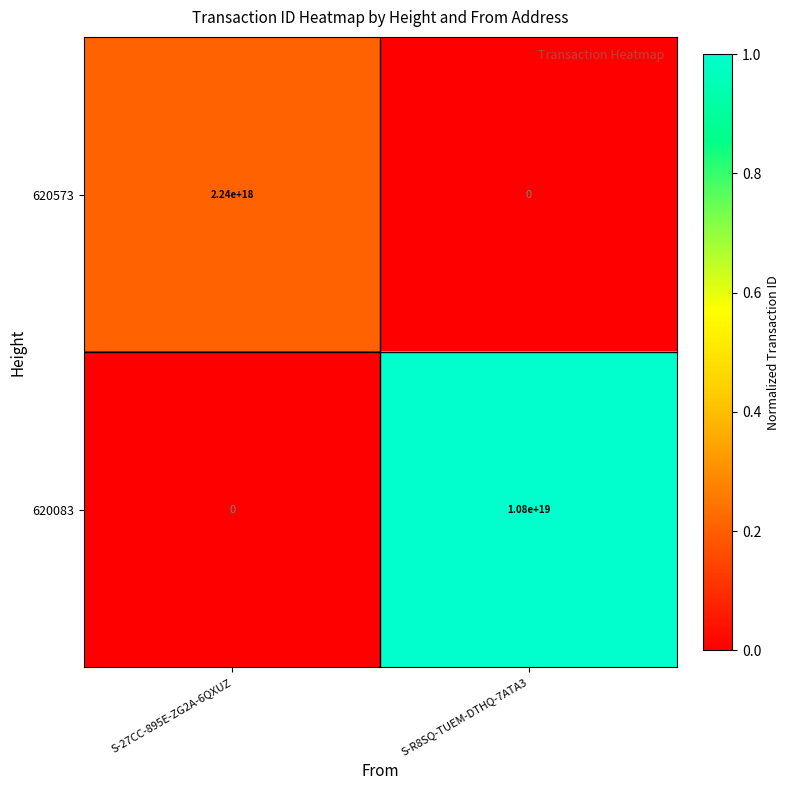

Where is 620083 nearest to the value 5400000000000000000?

S-27CC-895E-ZG2A-6QXUZ